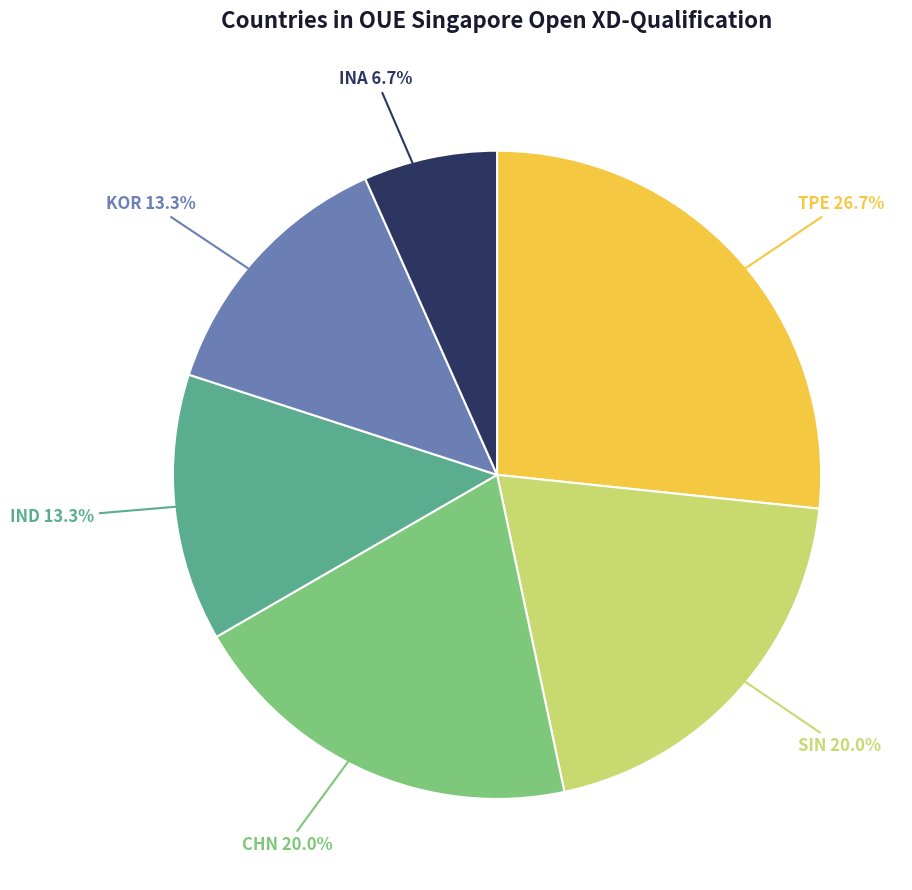

To the nearest percent, what percentage of the pie is CHN?

20%